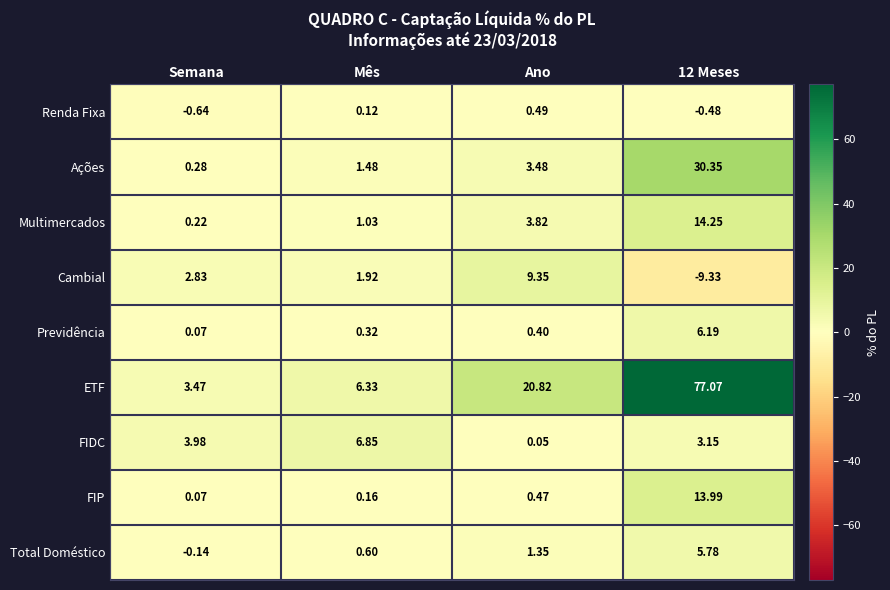

Which series changed the most between Semana and Mês?

FIDC